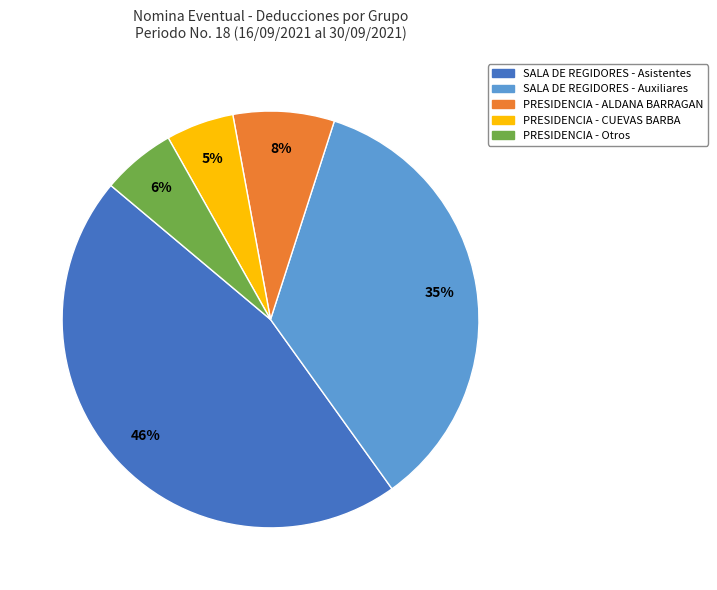

Is there a majority slice in this chart?

No